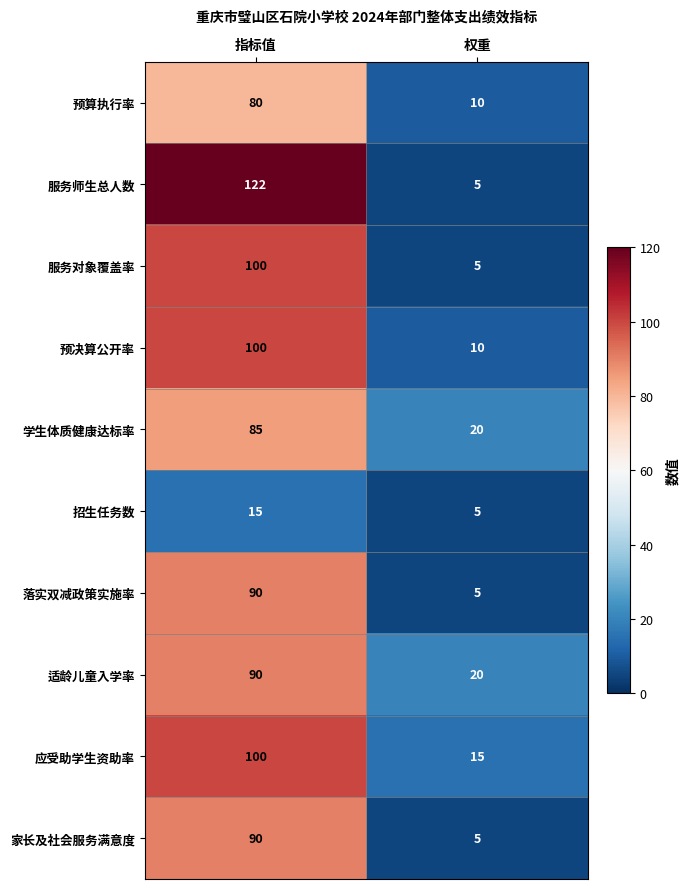

What is the difference between the maximum and minimum values in the 学生体质健康达标率 series?

65